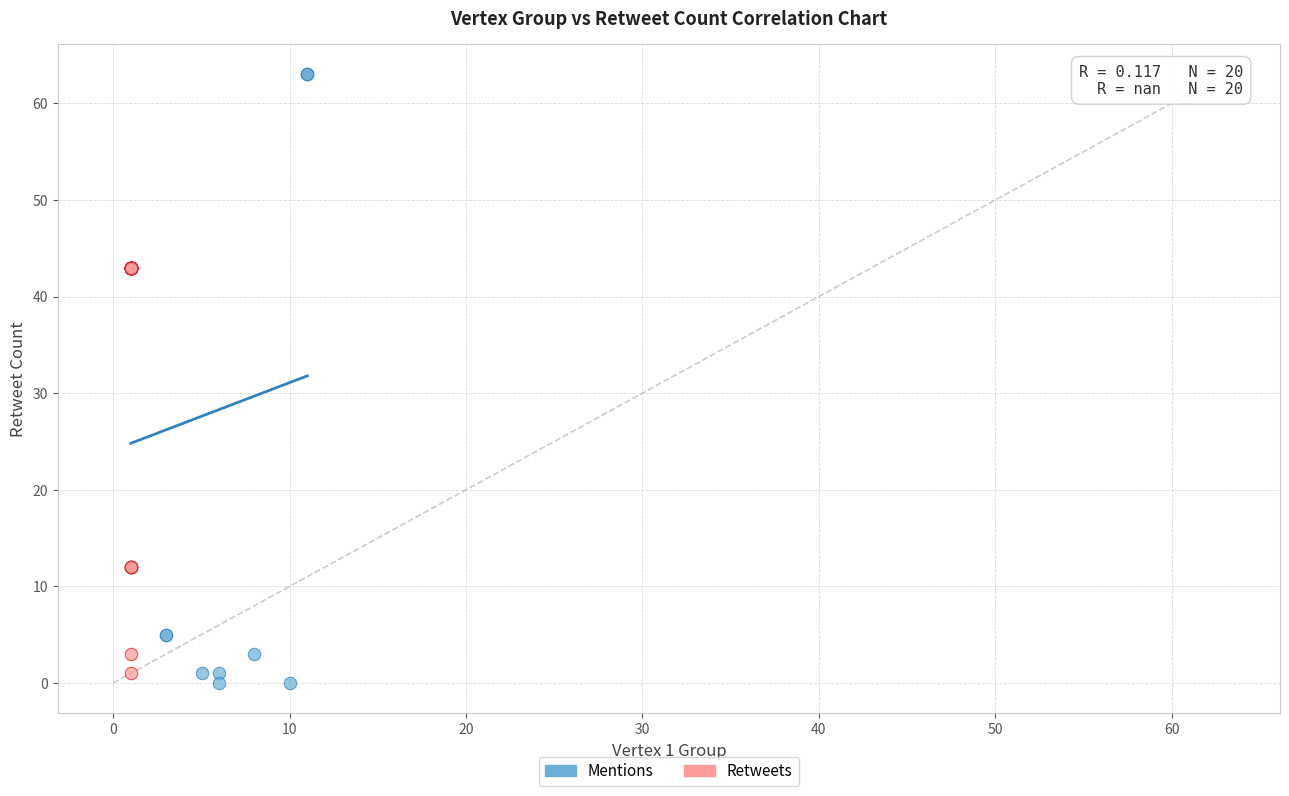

What are all the series names shown in the legend?

Mentions, Retweets